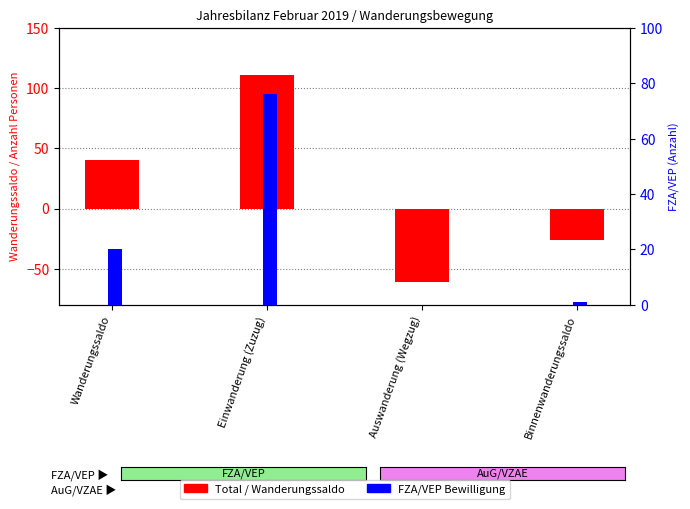

What is the minimum value shown in the chart?

-61